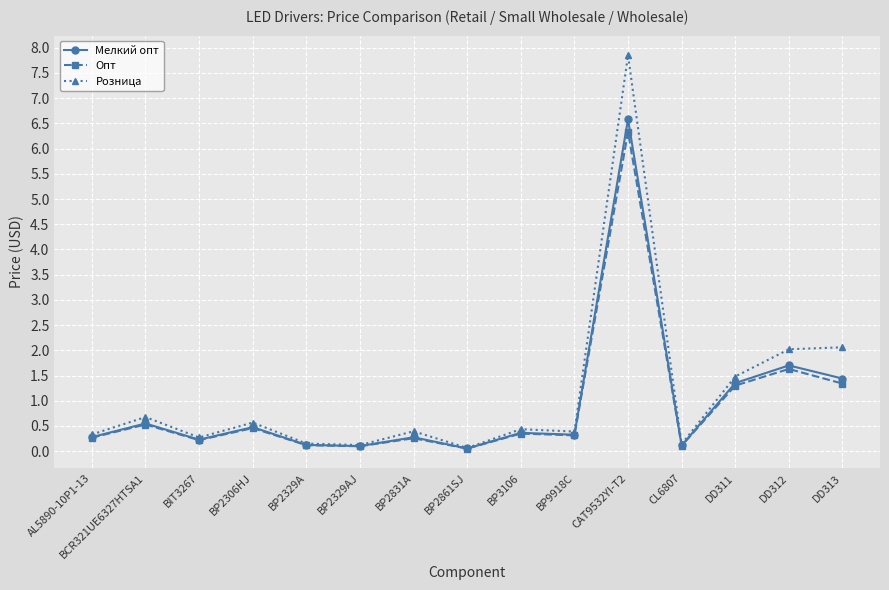

True or false: Розница has a value of 2.1 at DD313.

True